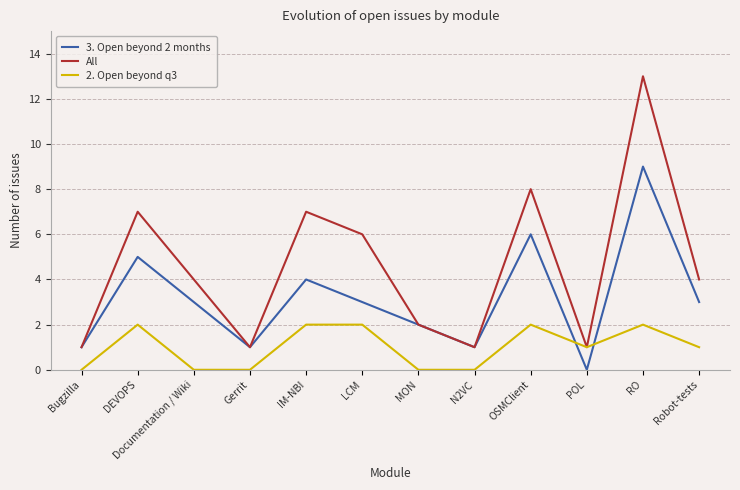

How many 3. Open beyond 2 months values are between 1 and 5?

9